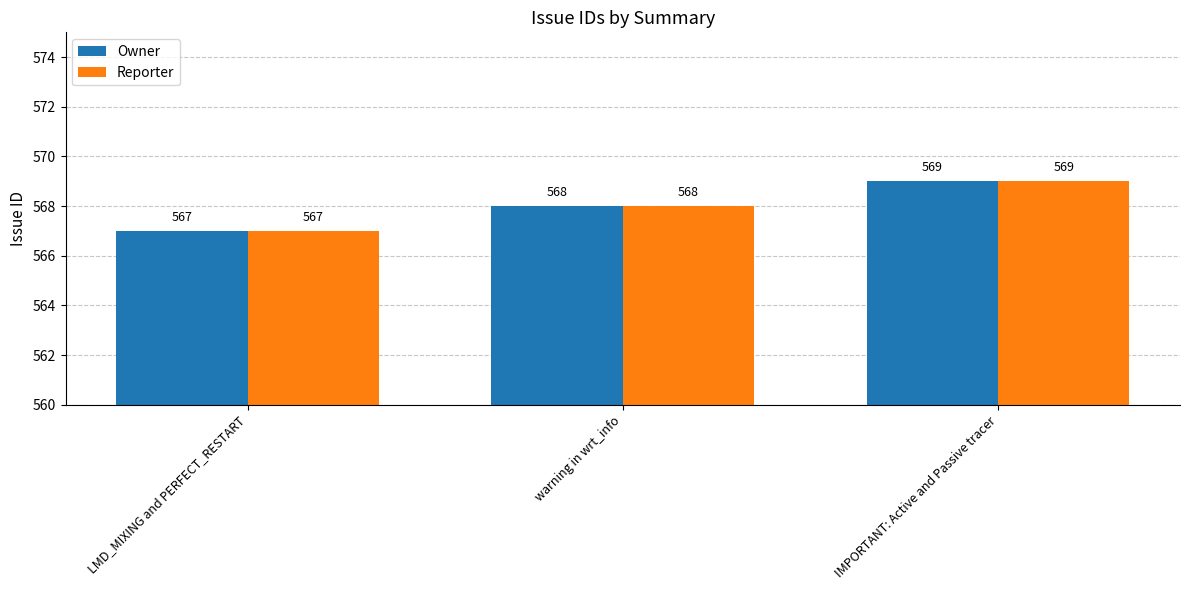

The Reporter series shows 807 at LMD_MIXING and PERFECT_RESTART. True or false?

False